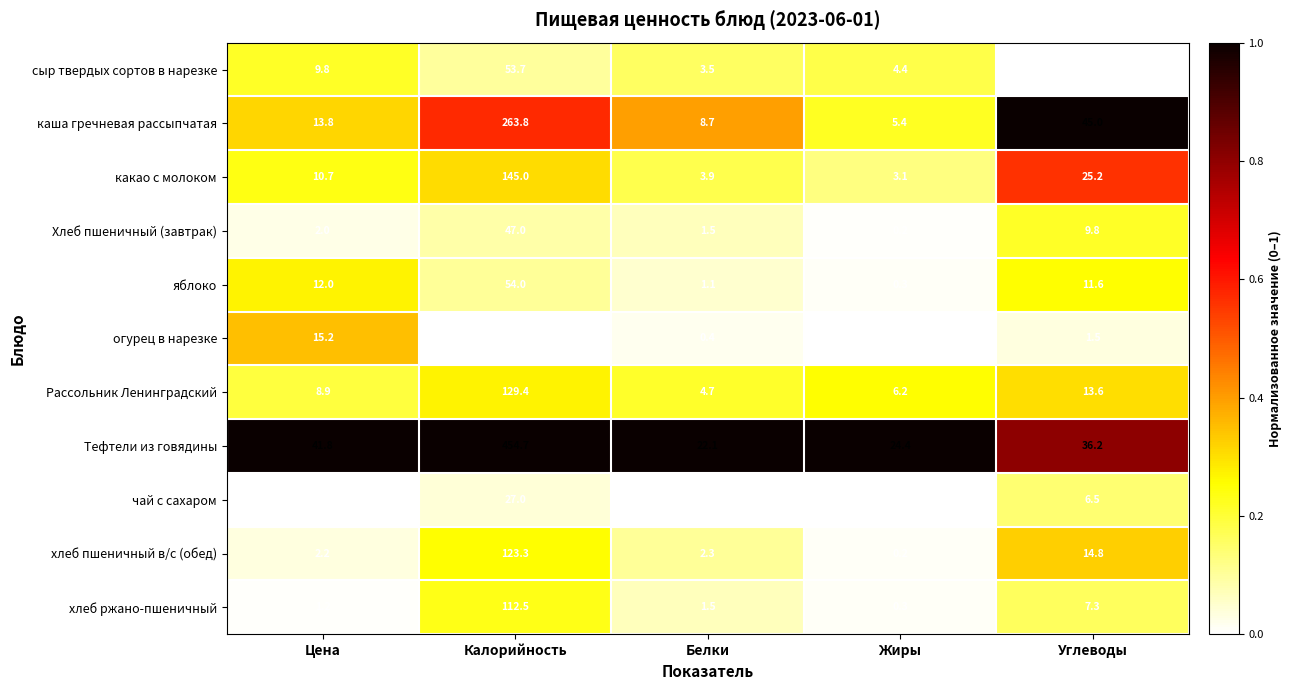

How many categories are shown in the chart?

5